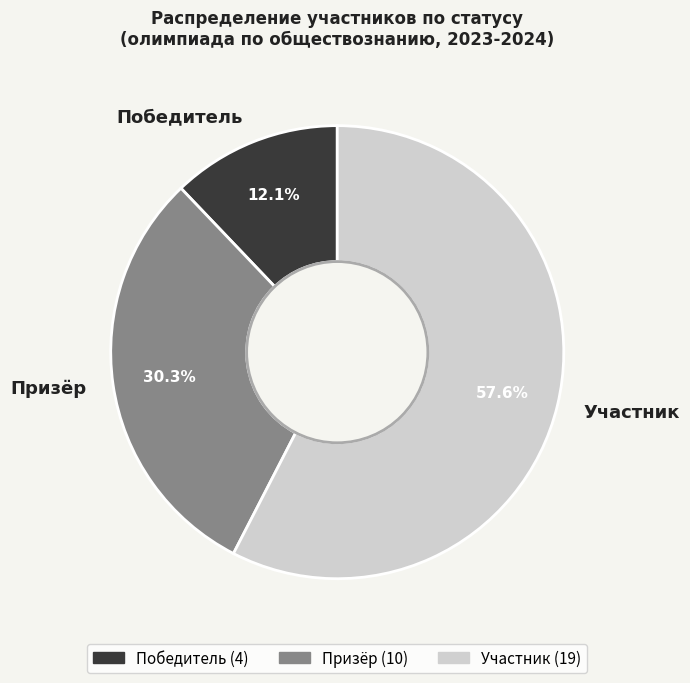

Rank the categories by value from lowest to highest.

Победитель, Призёр, Участник